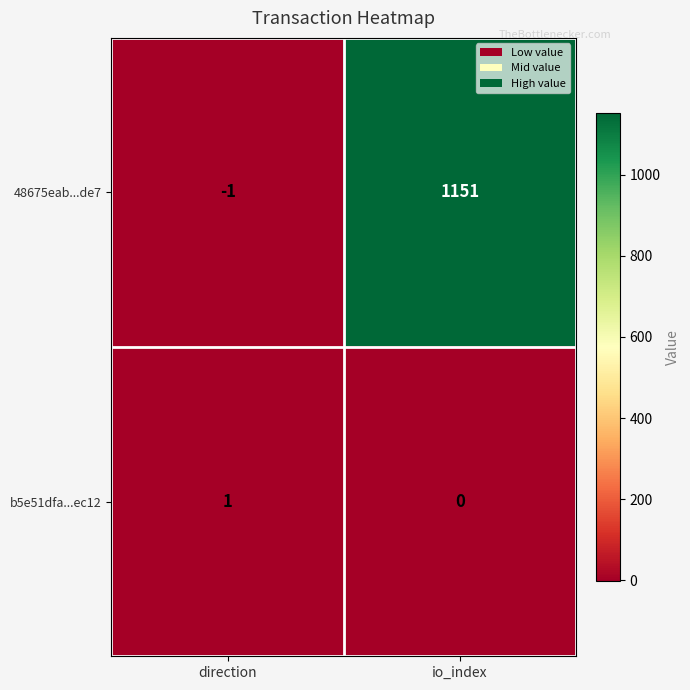

How many data points in b5e51dfa...ec12 are less than 1?

1